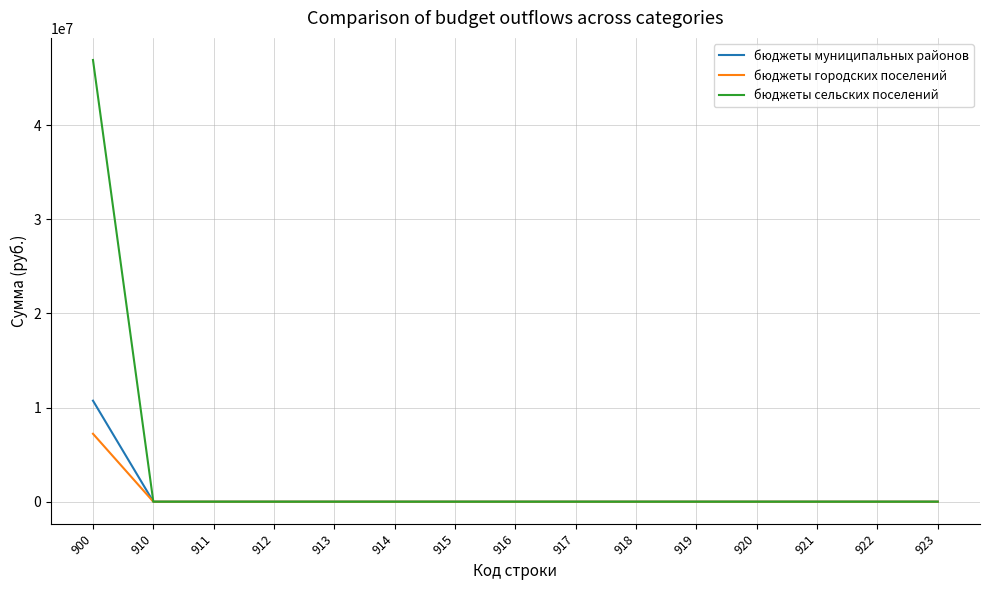

Reading right to left, what are all the values shown in this chart?

бюджеты муниципальных районов: 923=0.0	922=0.0	921=0.0	920=0.0	919=0.0	918=0.0	917=0.0	916=0.0	915=0.0	914=0.0	913=0.0	912=0.0	911=0.0	910=0.0	900=10733934.2
бюджеты городских поселений: 923=0.0	922=0.0	921=0.0	920=0.0	919=0.0	918=0.0	917=0.0	916=0.0	915=0.0	914=0.0	913=0.0	912=0.0	911=0.0	910=0.0	900=7216980.0
бюджеты сельских поселений: 923=0.0	922=0.0	921=0.0	920=0.0	919=0.0	918=0.0	917=0.0	916=0.0	915=0.0	914=0.0	913=0.0	912=0.0	911=0.0	910=0.0	900=46940556.2